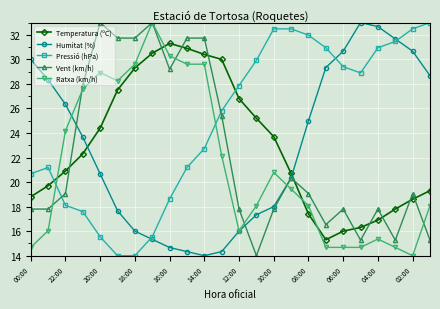

What is the minimum value shown in the chart?

14.0